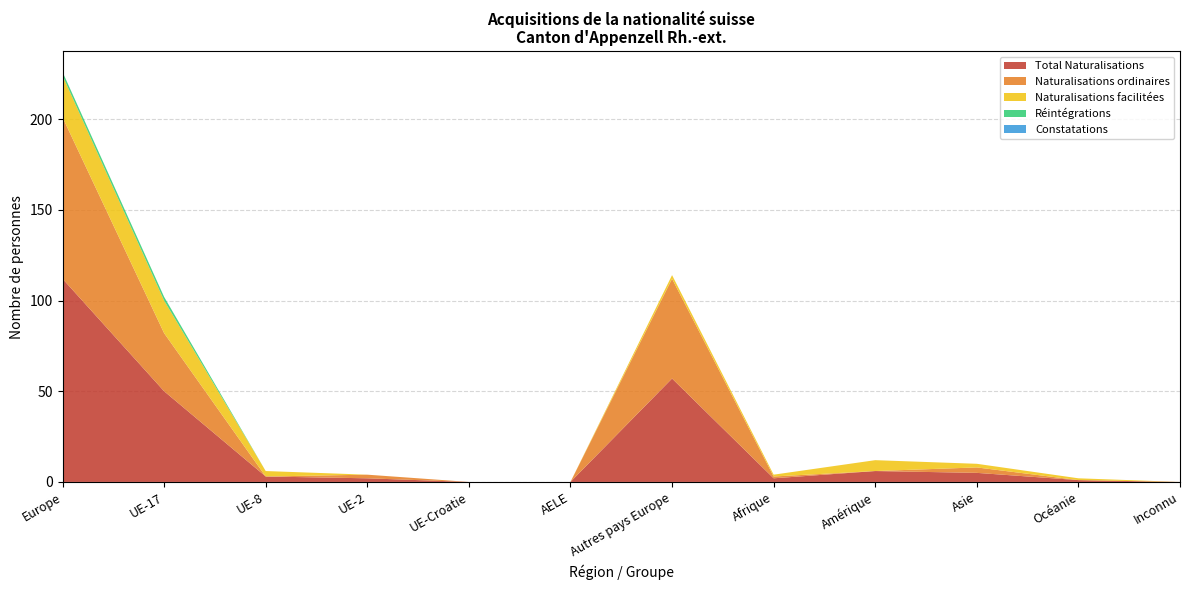

Reading left to right, list all the values displayed in this chart.

Total Naturalisations: Europe=112	UE-17=50	UE-8=3	UE-2=2	UE-Croatie=0	AELE=0	Autres pays Europe=57	Afrique=2	Amérique=6	Asie=5	Océanie=1	Inconnu=0
Naturalisations ordinaires: Europe=89	UE-17=32	UE-8=0	UE-2=2	UE-Croatie=0	AELE=0	Autres pays Europe=55	Afrique=1	Amérique=0	Asie=3	Océanie=0	Inconnu=0
Naturalisations facilitées: Europe=23	UE-17=18	UE-8=3	UE-2=0	UE-Croatie=0	AELE=0	Autres pays Europe=2	Afrique=1	Amérique=6	Asie=2	Océanie=1	Inconnu=0
Réintégrations: Europe=2	UE-17=2	UE-8=0	UE-2=0	UE-Croatie=0	AELE=0	Autres pays Europe=0	Afrique=0	Amérique=0	Asie=0	Océanie=0	Inconnu=0
Constatations: Europe=0	UE-17=0	UE-8=0	UE-2=0	UE-Croatie=0	AELE=0	Autres pays Europe=0	Afrique=0	Amérique=0	Asie=0	Océanie=0	Inconnu=0